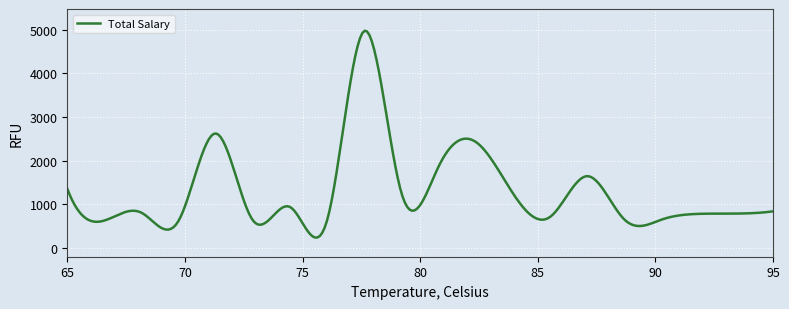

What is the difference between the maximum and minimum values?

4741.3